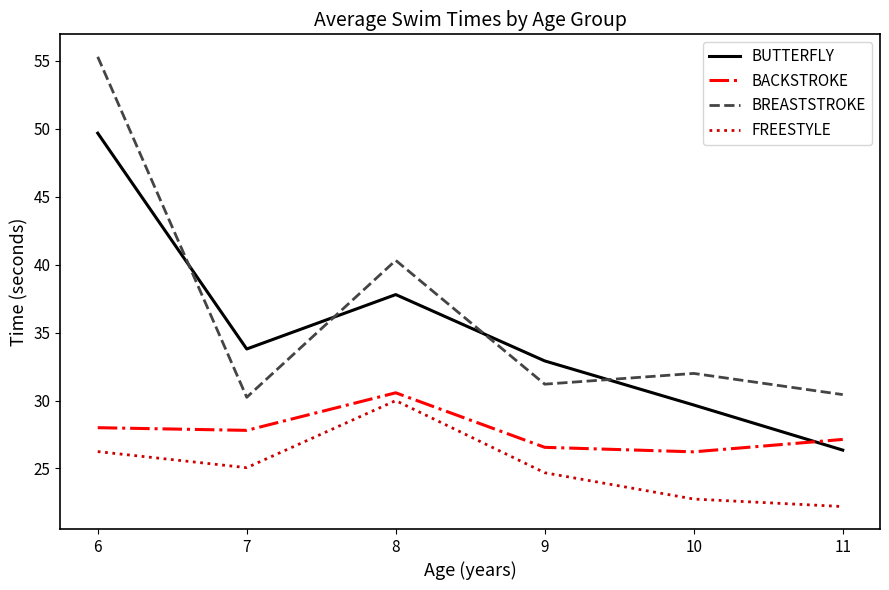

Where does the FREESTYLE series first go above 25?

6